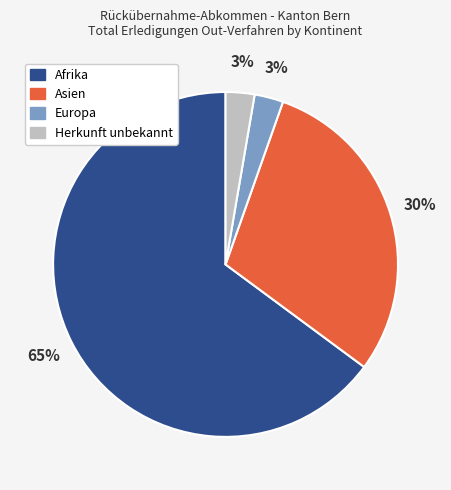

To the nearest percent, what portion does Europa represent?

3%